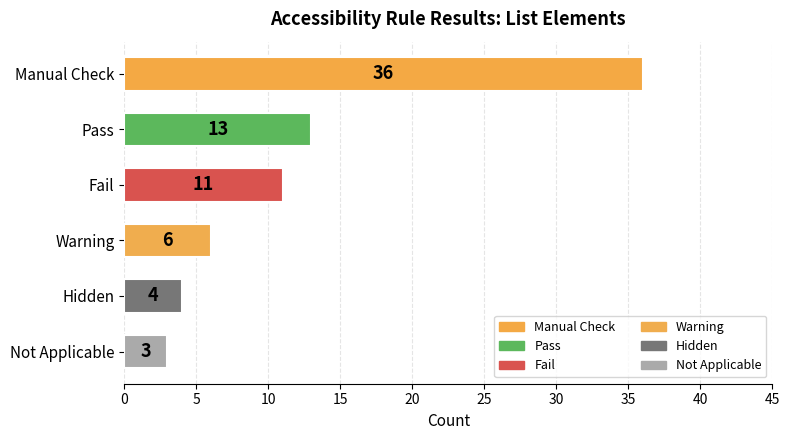

Is it true that the value at Warning is 6?

True